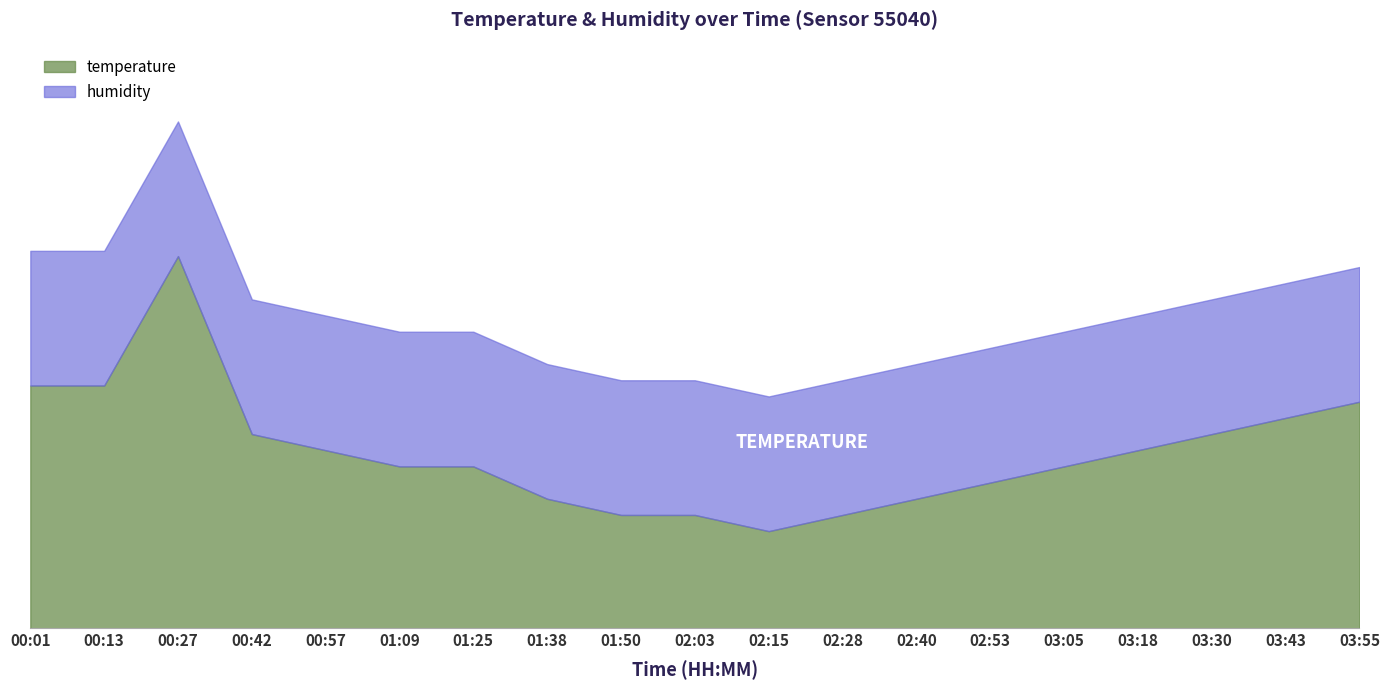

True or false: humidity has more than 0 interior local peaks.

False